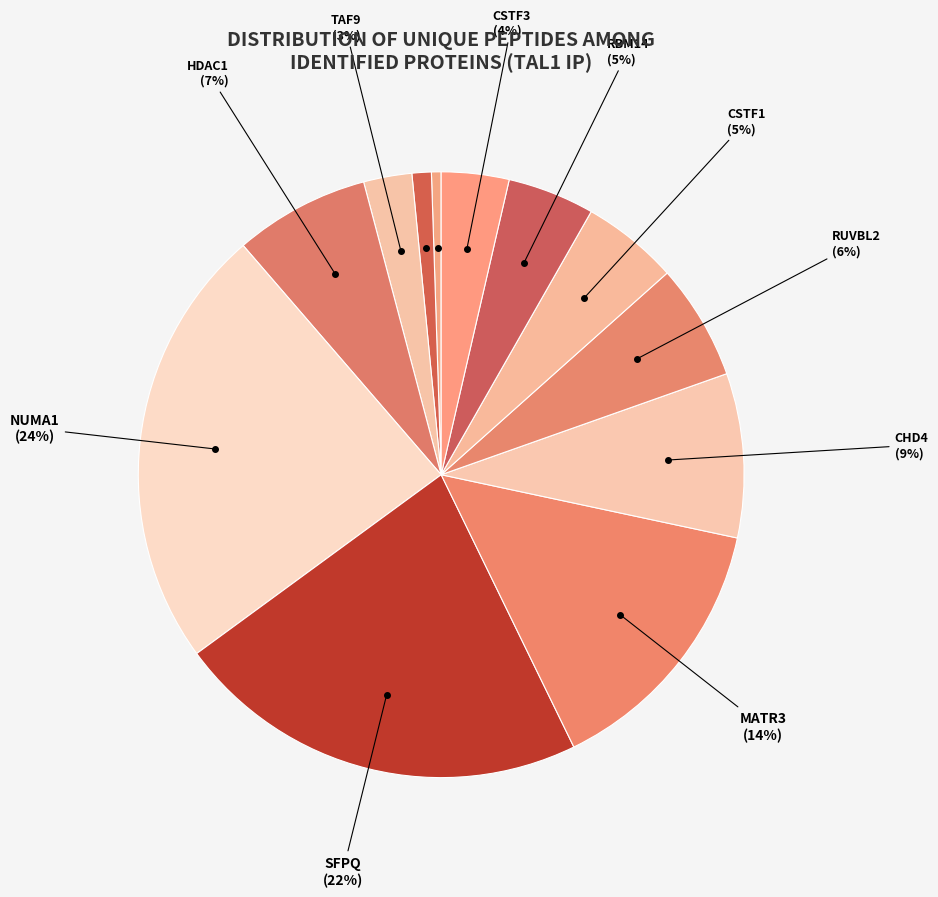

Count the number of slices in the pie.

12